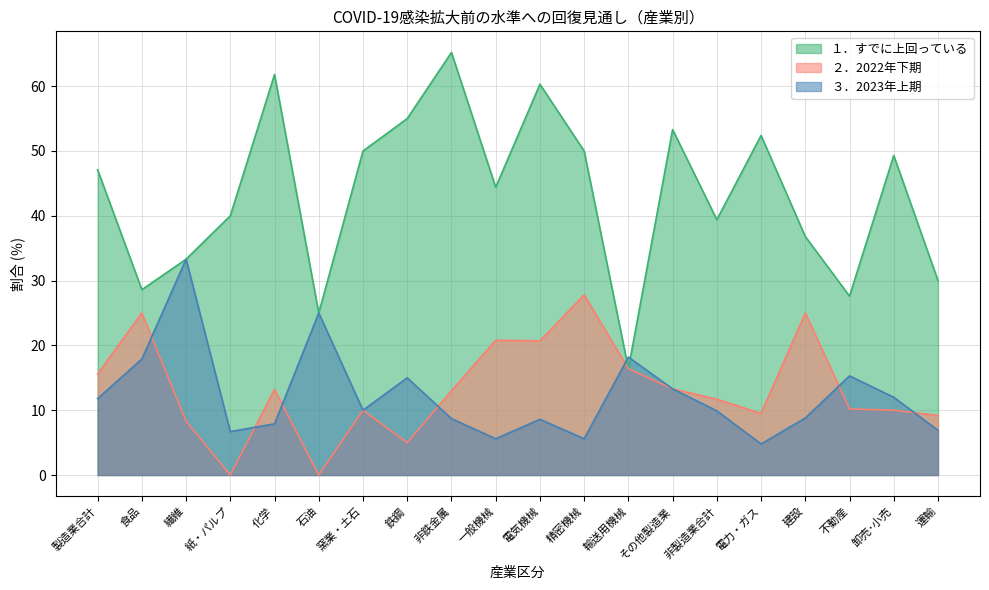

Where is ３．2023年上期 nearest to the value 19?

輸送用機械